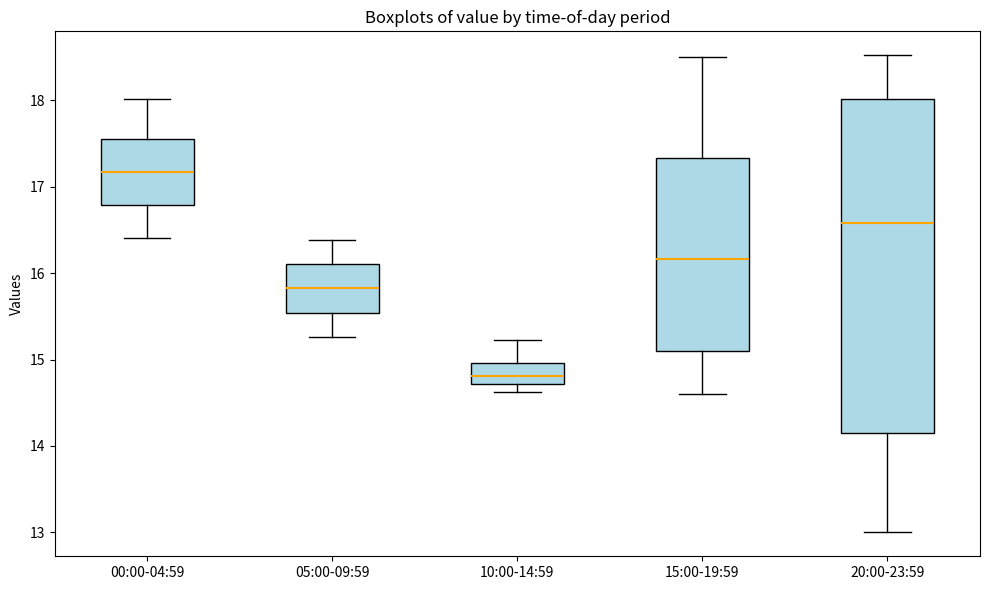

Reading left to right, transcribe this box plot: for each box, give where its median line is, the range the box spans, and where its two whiskers end, as read against the y-axis. The values are not printed on the chart, so give them approximately, as read against the axis.

00:00-04:59: median 17.2, box 16.8 to 17.5, whiskers 16.4 to 18.0
05:00-09:59: median 15.8, box 15.5 to 16.1, whiskers 15.3 to 16.4
10:00-14:59: median 14.8, box 14.7 to 15.0, whiskers 14.6 to 15.2
15:00-19:59: median 16.2, box 15.1 to 17.3, whiskers 14.6 to 18.5
20:00-23:59: median 16.6, box 14.2 to 18.0, whiskers 13.0 to 18.5